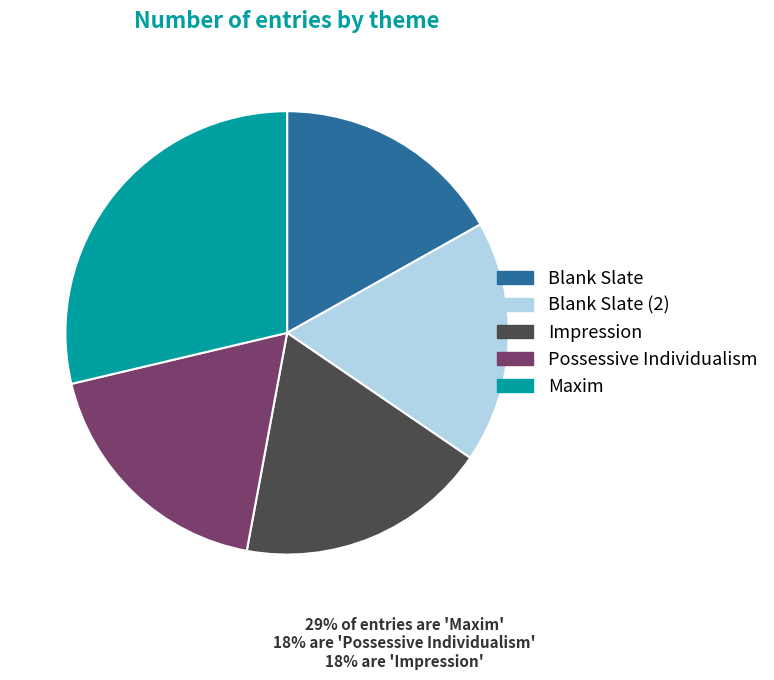

Do Impression and Possessive Individualism together represent more than half of the pie?

No